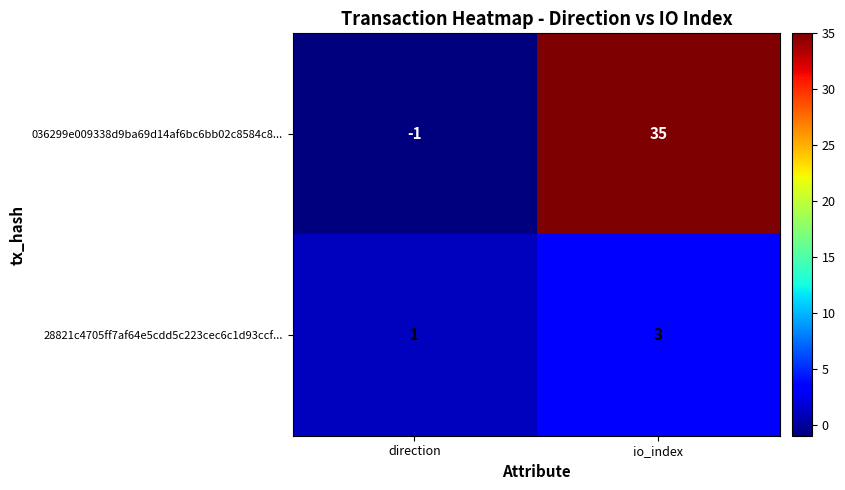

The value of 28821c4705ff7af64e5cdd5c223cec6c1d93ccf... at io_index is 4. True or false?

False